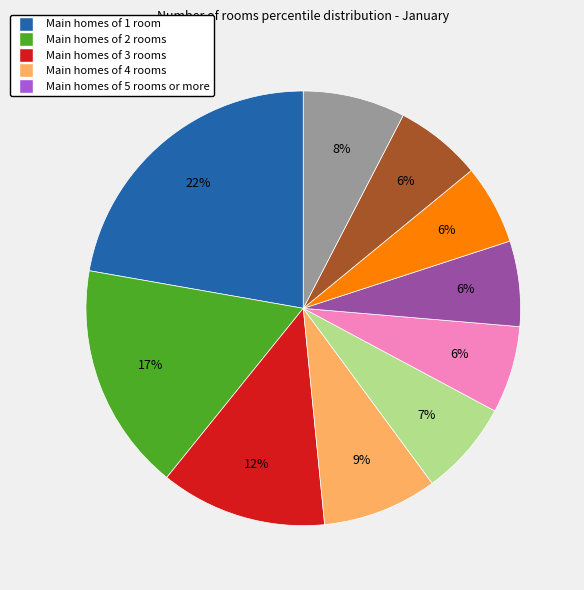

Is there any slice that represents more than half of the pie?

No